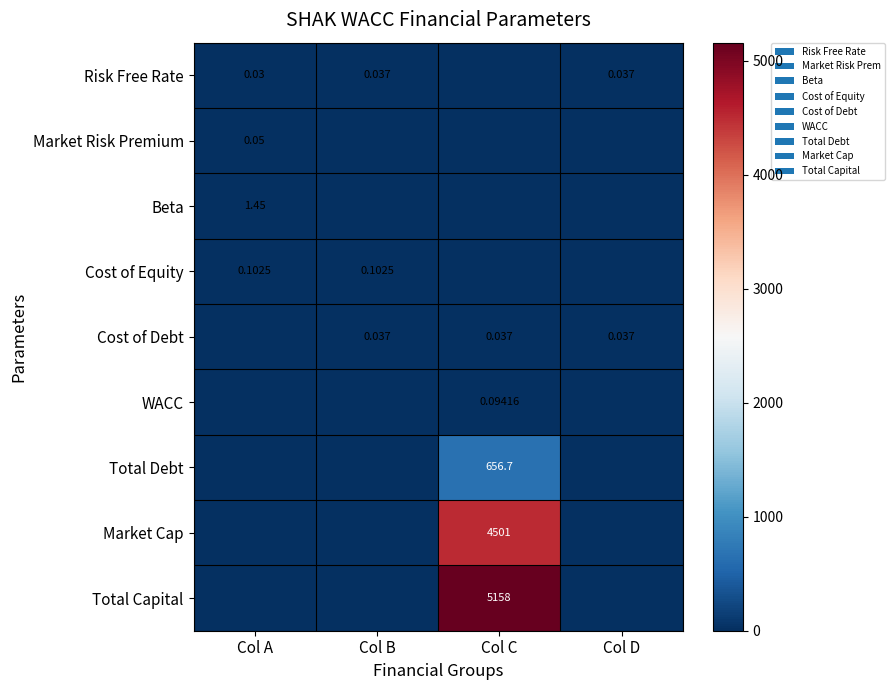

The value of Cost of Equity at Col A is 0.1. True or false?

True